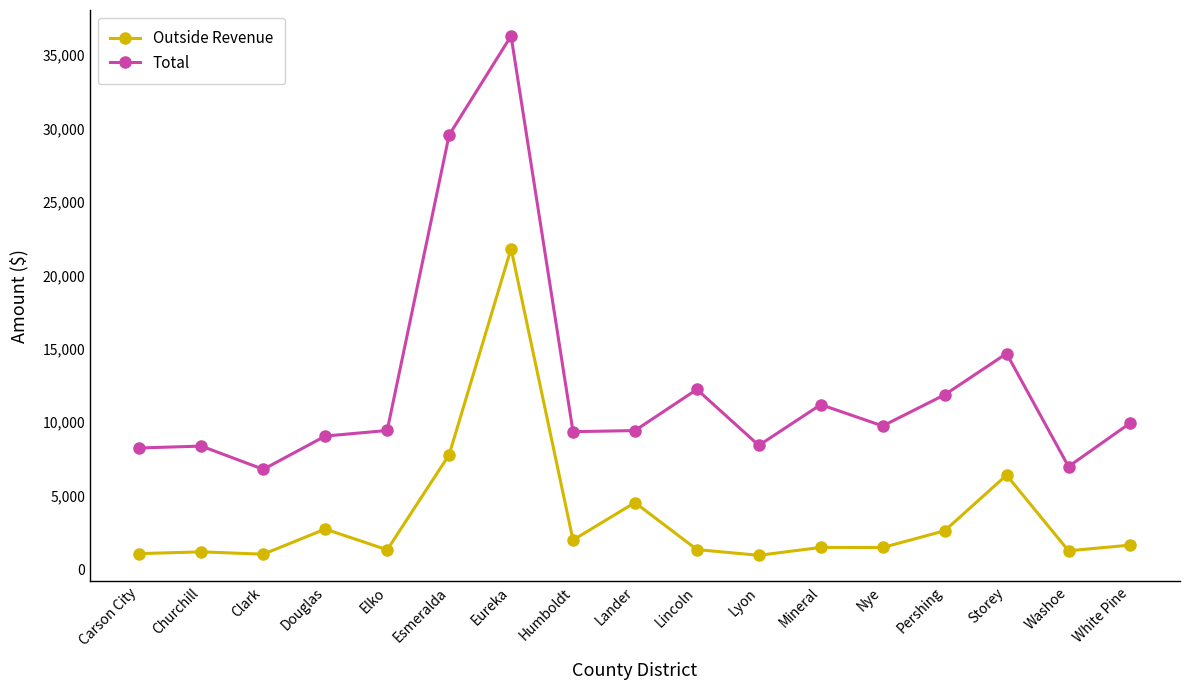

What is the minimum value for Outside Revenue?

936.1